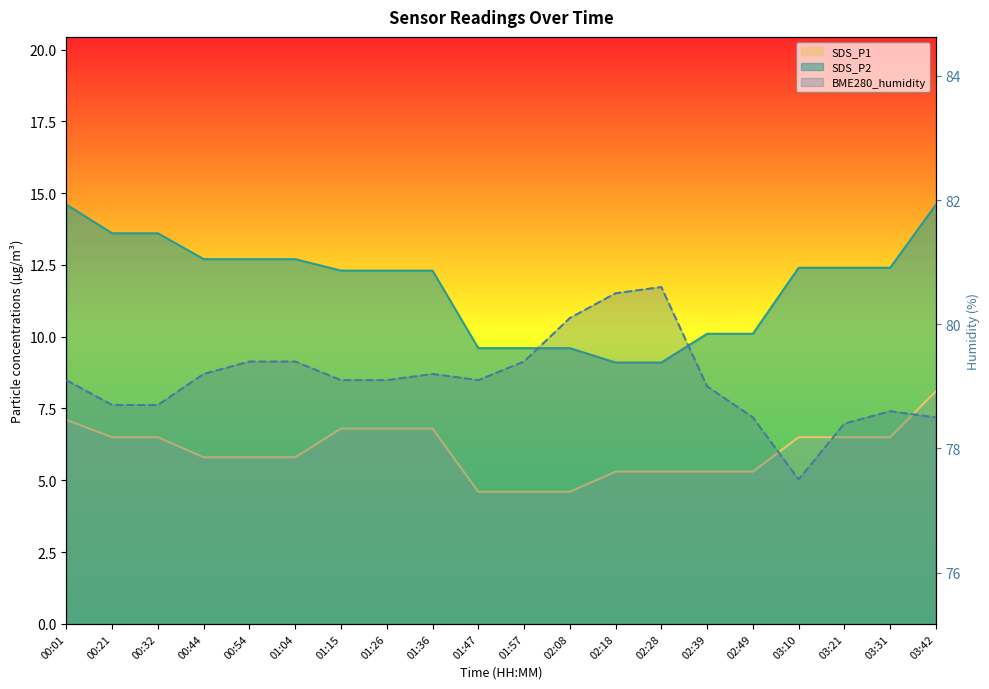

What is the lowest value of the SDS_P1 series?

4.6